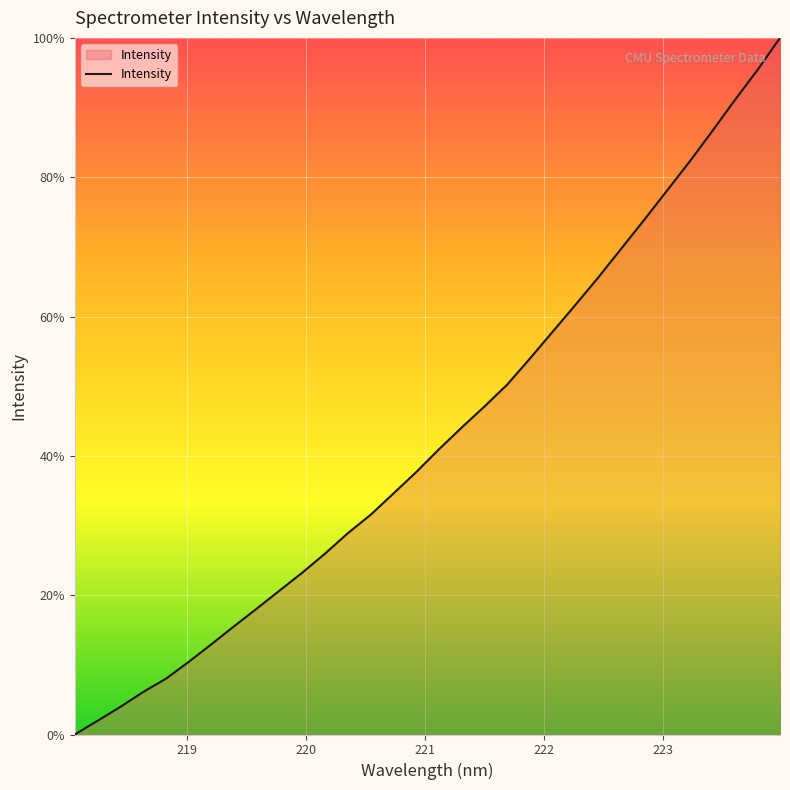

What is the difference between the maximum and minimum values?

100.0